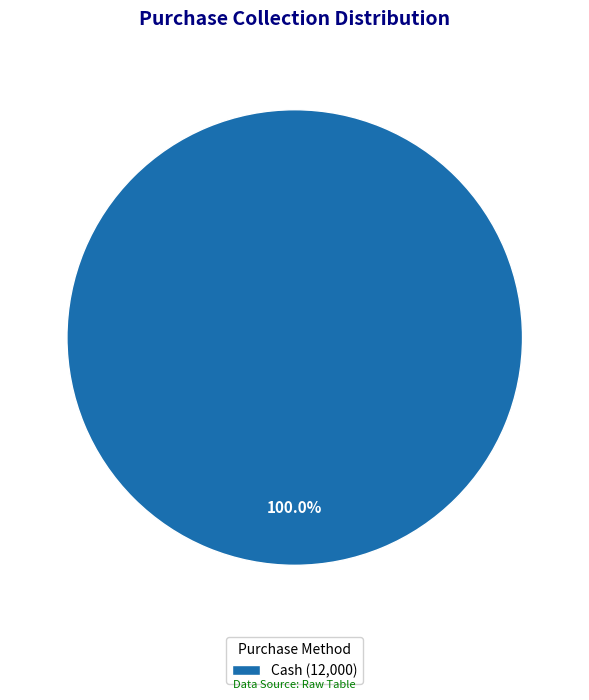

What is the majority slice?

Cash (12,000)